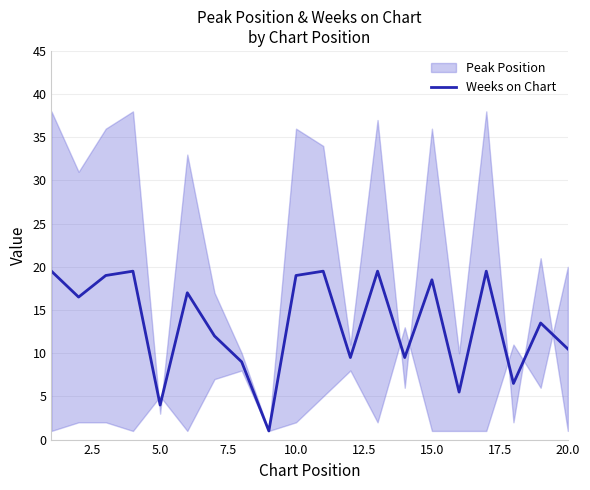

The value of Weeks on Chart at 15.0 is 18.5. True or false?

True